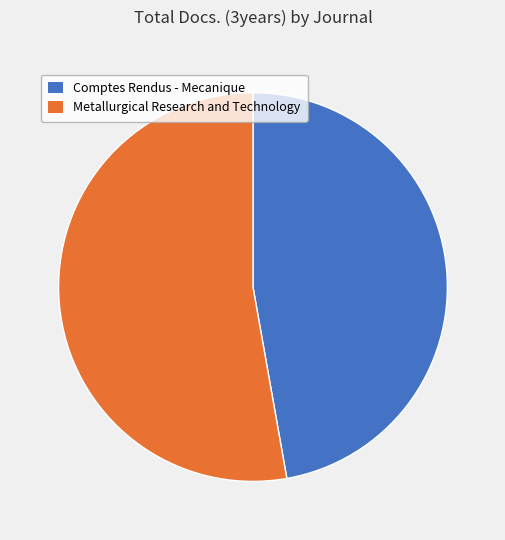

Does any single category account for the majority?

Yes